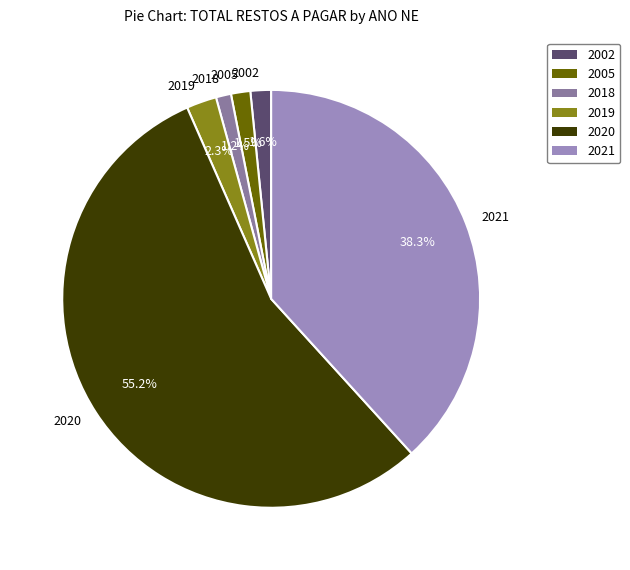

Is there any slice that represents more than half of the pie?

Yes